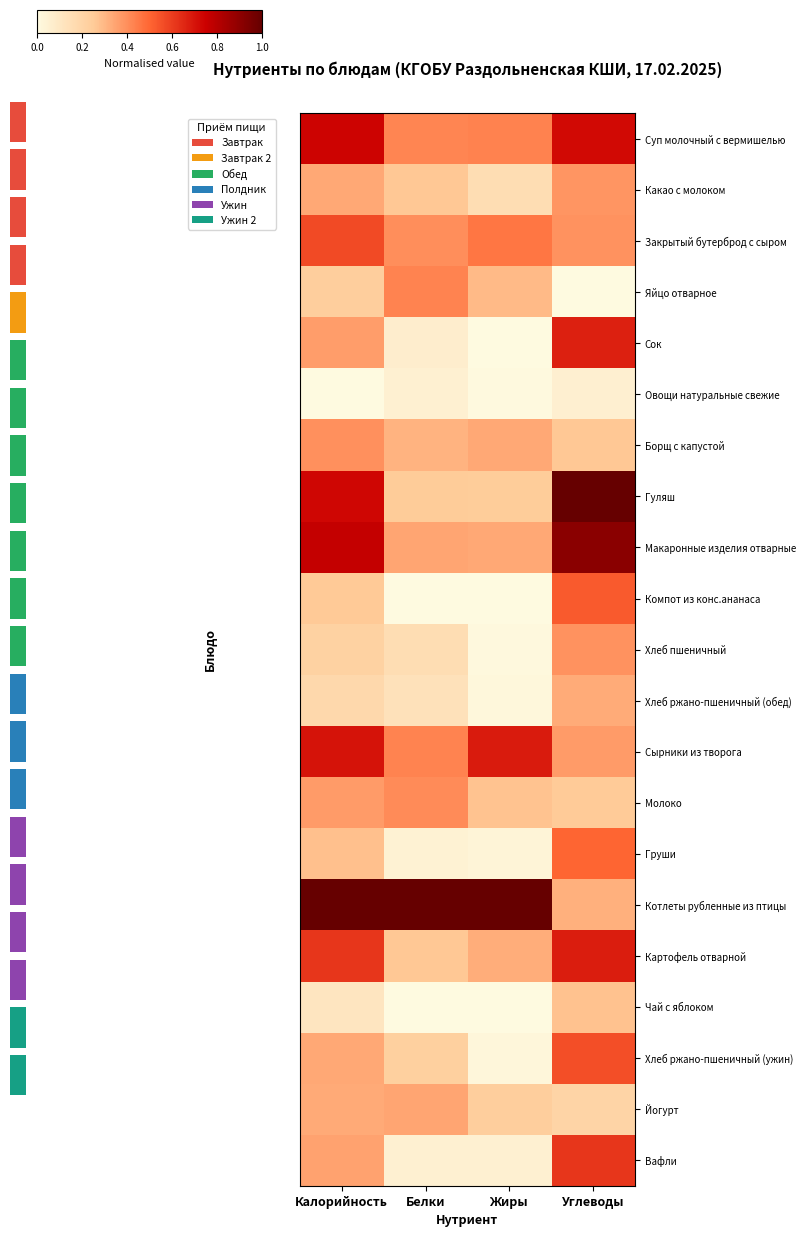

At Калорийность, list the series in order from smallest to largest.

Овощи натуральные свежие, Чай с яблоком, Хлеб ржано-пшеничный (обед), Хлеб пшеничный, Яйцо отварное, Компот из конс.ананаса, Груши, Йогурт, Хлеб ржано-пшеничный (ужин), Какао с молоком, Вафли, Сок, Молоко, Борщ с капустой, Закрытый бутерброд с сыром, Картофель отварной, Сырники из творога, Гуляш, Суп молочный с вермишелью, Макаронные изделия отварные, Котлеты рубленные из птицы